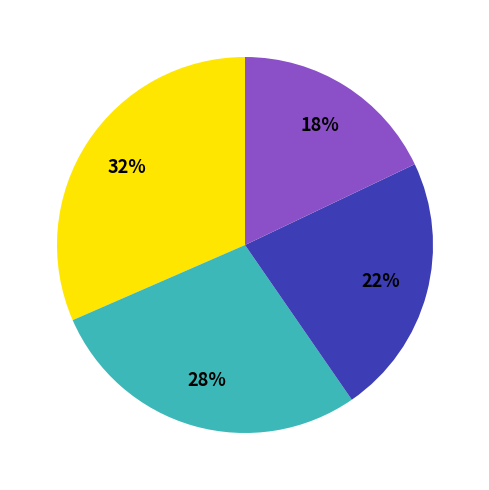

To the nearest percent, what is the average slice percentage?

25%